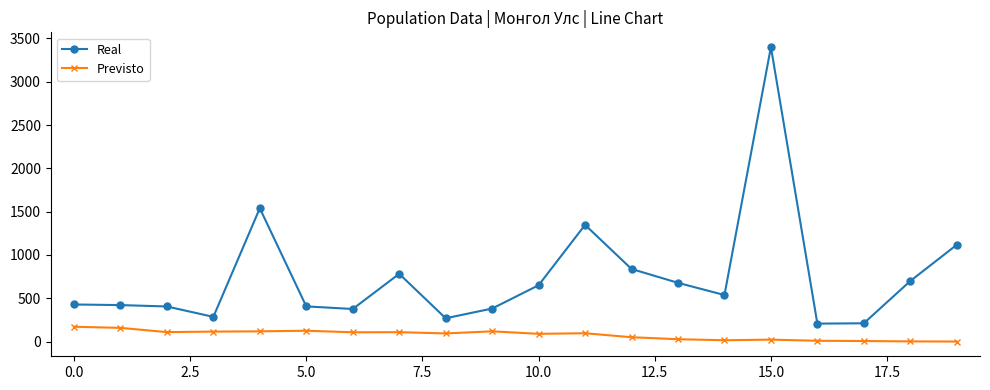

How many categories are shown in the chart?

20